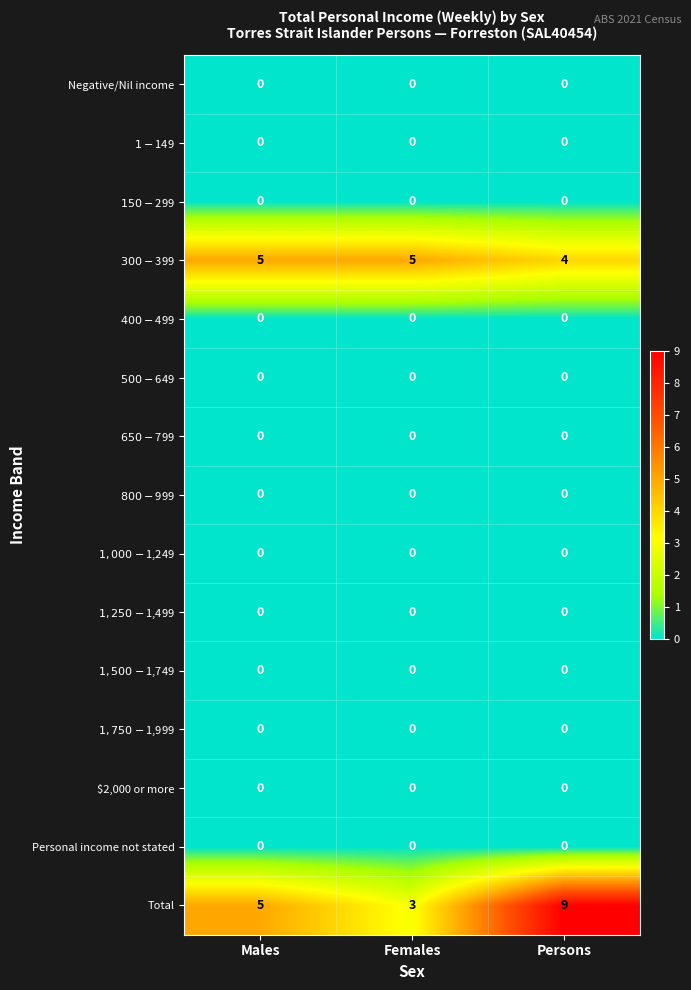

What is the greatest value displayed?

9